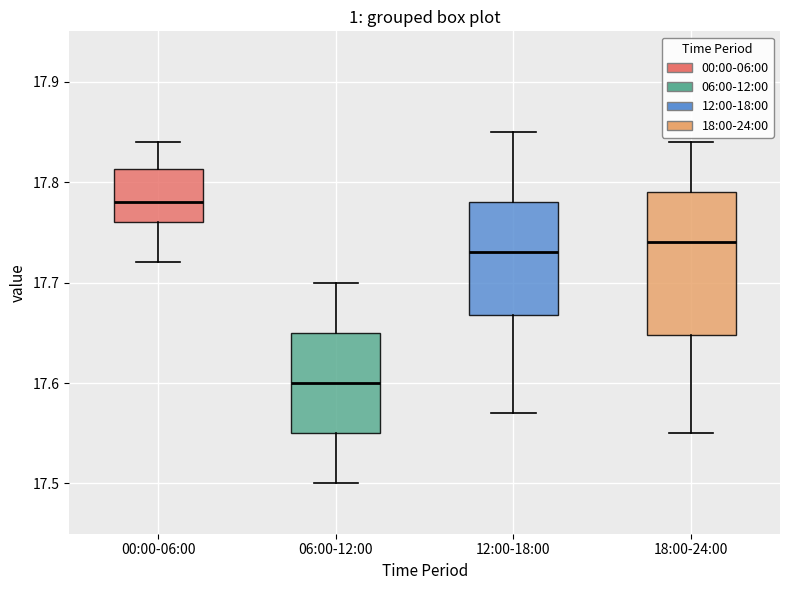

Reading left to right, transcribe this box plot: for each box, give where its median line is, the range the box spans, and where its two whiskers end, as read against the y-axis. The values are not printed on the chart, so give them approximately, as read against the axis.

00:00-06:00: median 17.78, box 17.76 to 17.81, whiskers 17.72 to 17.84
06:00-12:00: median 17.60, box 17.55 to 17.65, whiskers 17.50 to 17.70
12:00-18:00: median 17.73, box 17.67 to 17.78, whiskers 17.57 to 17.85
18:00-24:00: median 17.74, box 17.65 to 17.79, whiskers 17.55 to 17.84